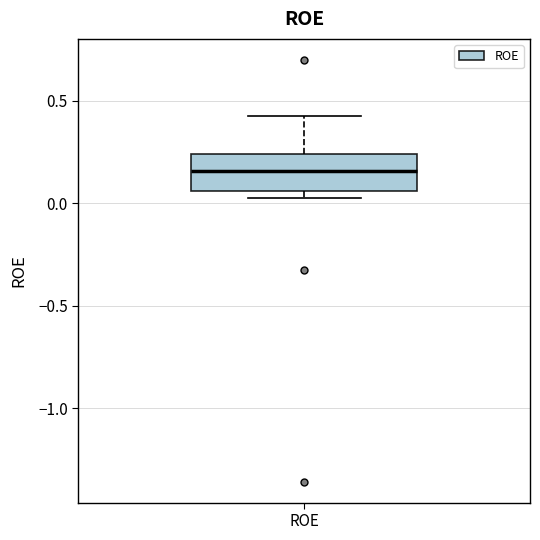

Where does the median line of the box for ROE sit on the y-axis? The values are not printed on the chart, so give them approximately, as read against the axis.

0.15